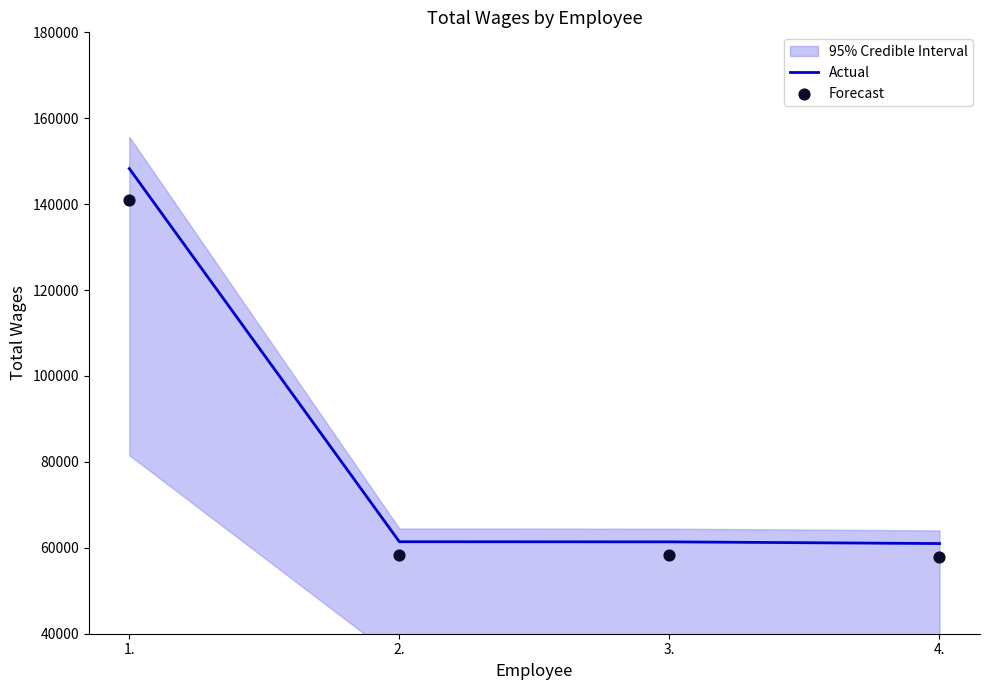

Which series has the widest spread of Y values?

Actual